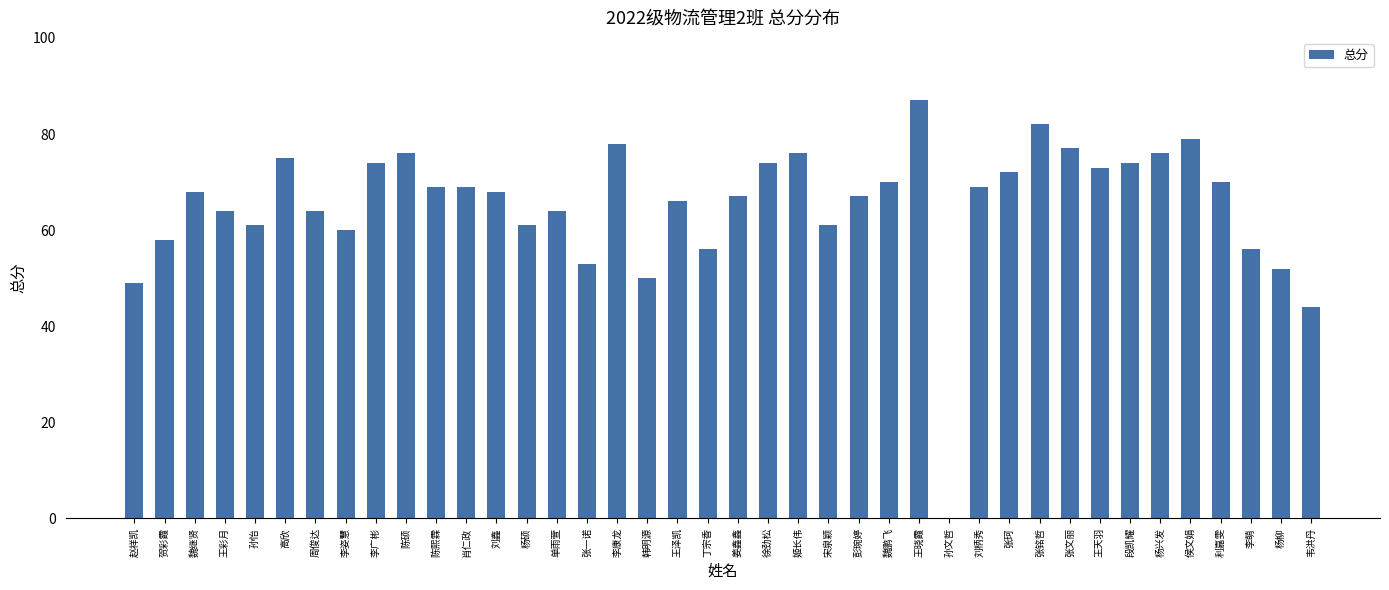

Which has a higher value, 魏继贤 or 张文丽?

张文丽